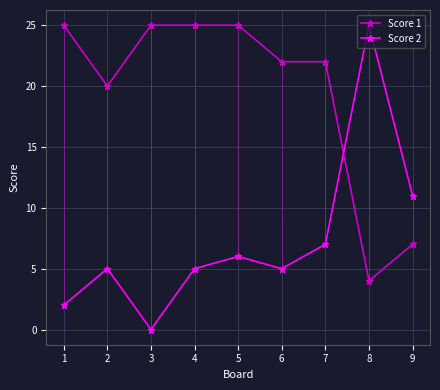

In Score 2, how many points are higher than both neighbors (excluding endpoints)?

3